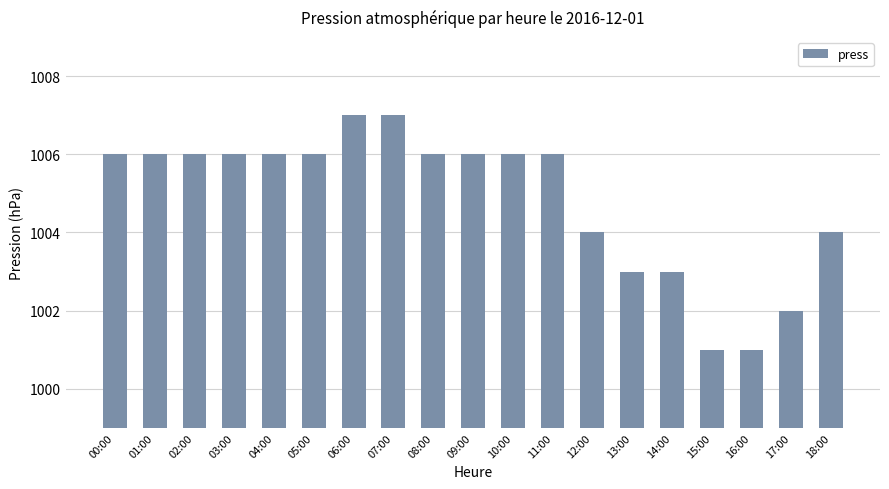

True or false: the data shows 1006 at 11:00.

True